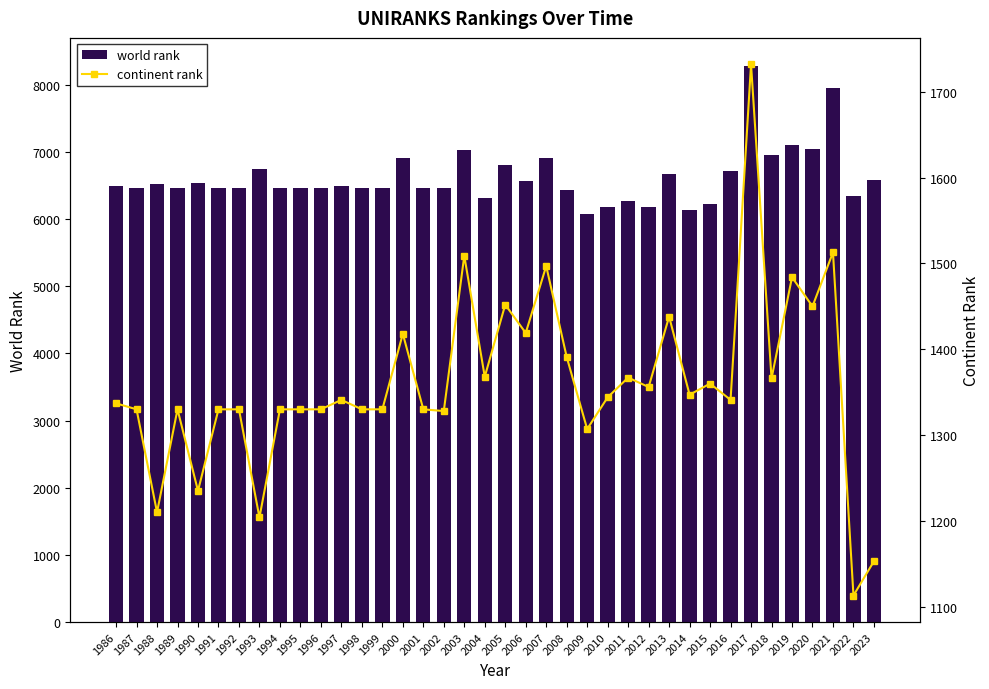

Is the value of continent rank at 1998 greater than the value of world rank at 2004?

No